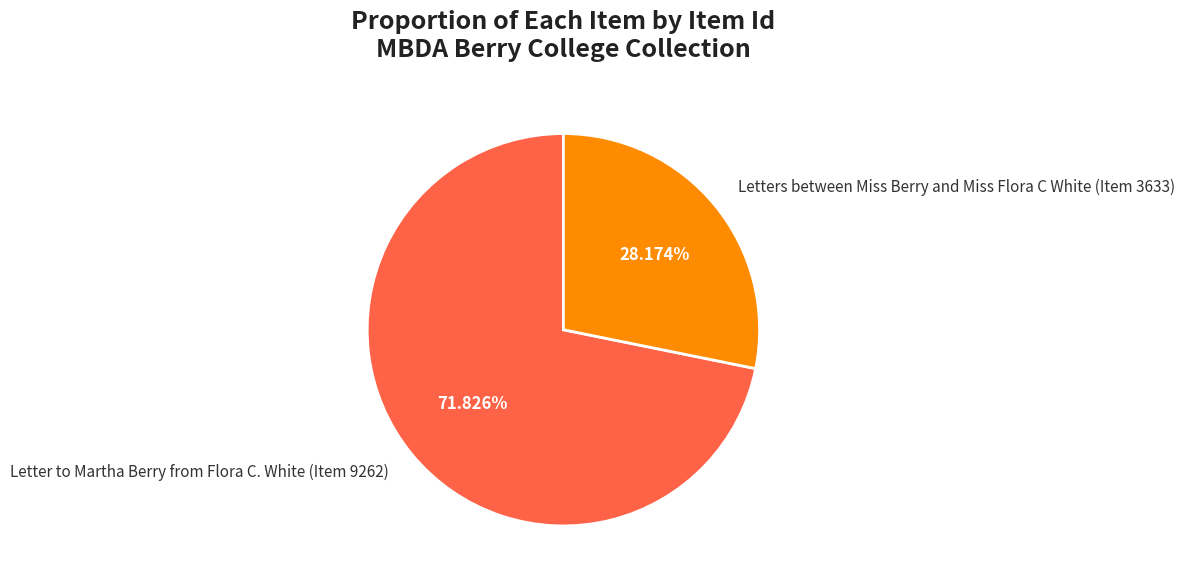

Is it true that Letter to Martha Berry from Flora C. White (Item 9262) is 72% of the pie?

True